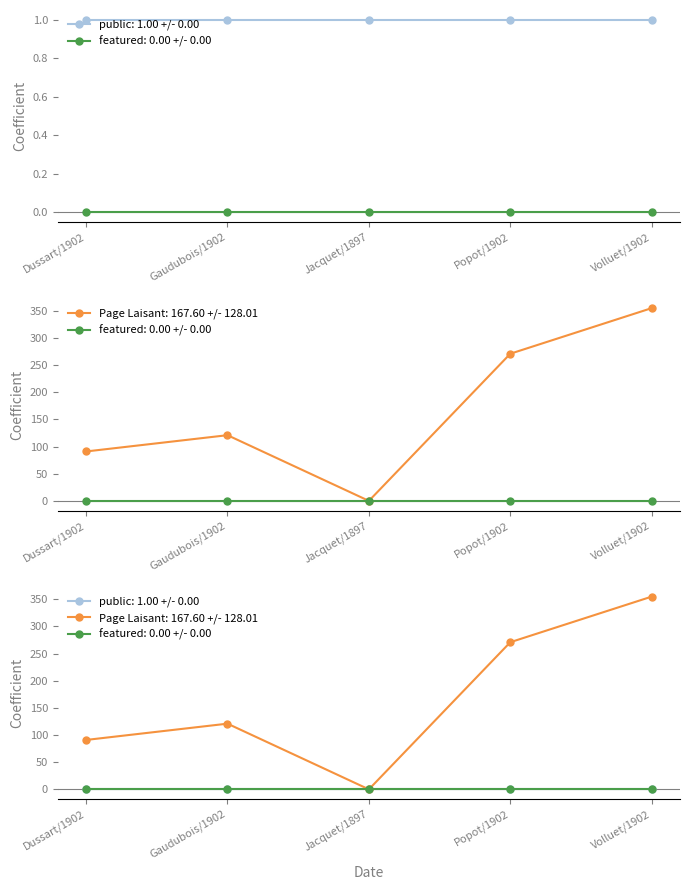

What is the label of the 5th point from the left?

Volluet/1902